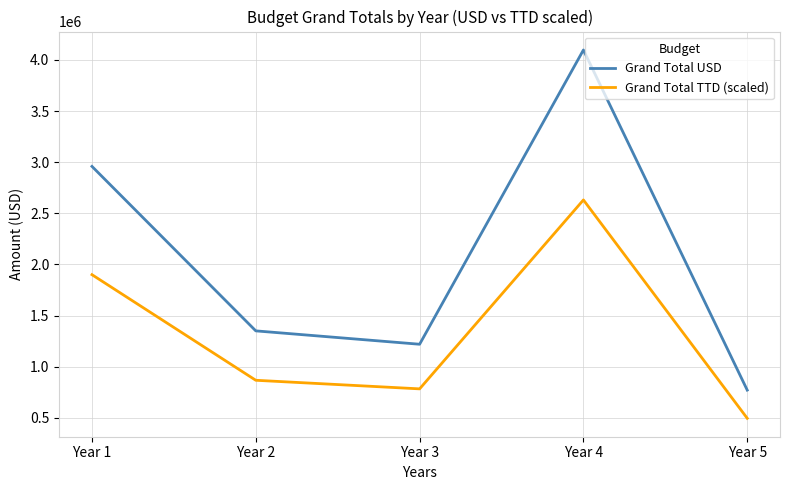

Which category has the highest value in the Grand Total USD series?

Year 4